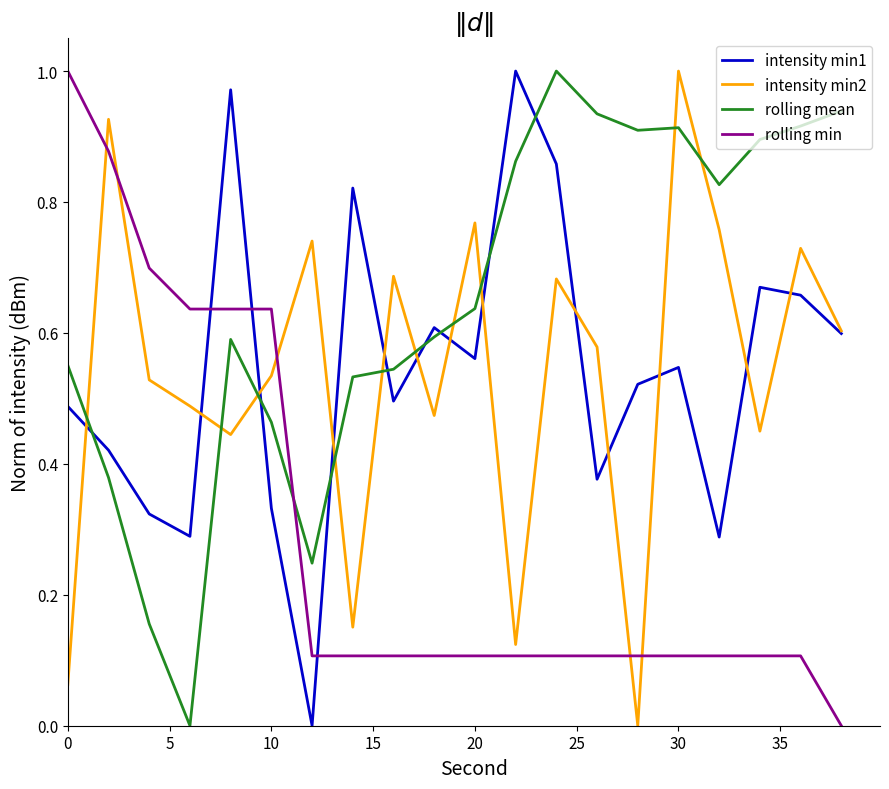

True or false: rolling mean and intensity min2 intersect in this chart.

True